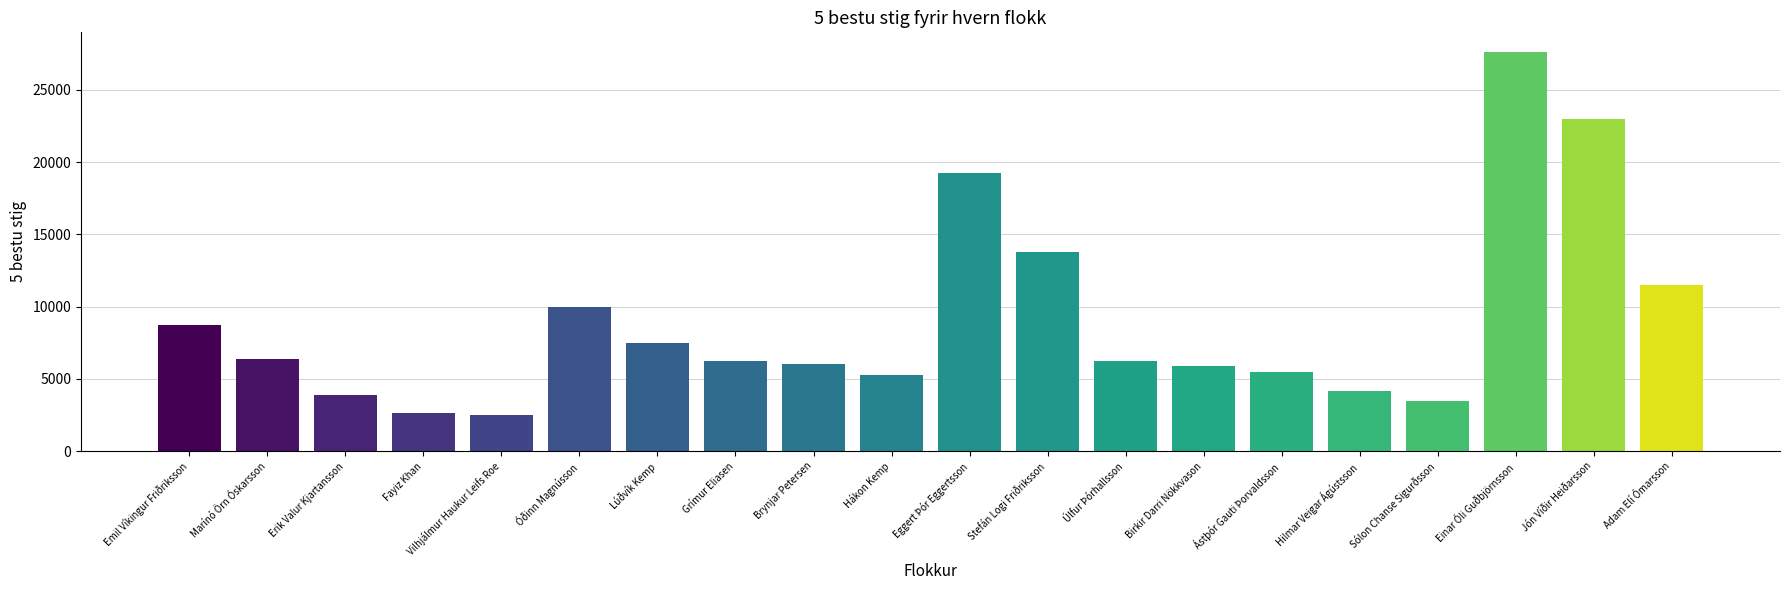

What is the change in value from Hákon Kemp to Adam Elí Ómarsson?

+6250